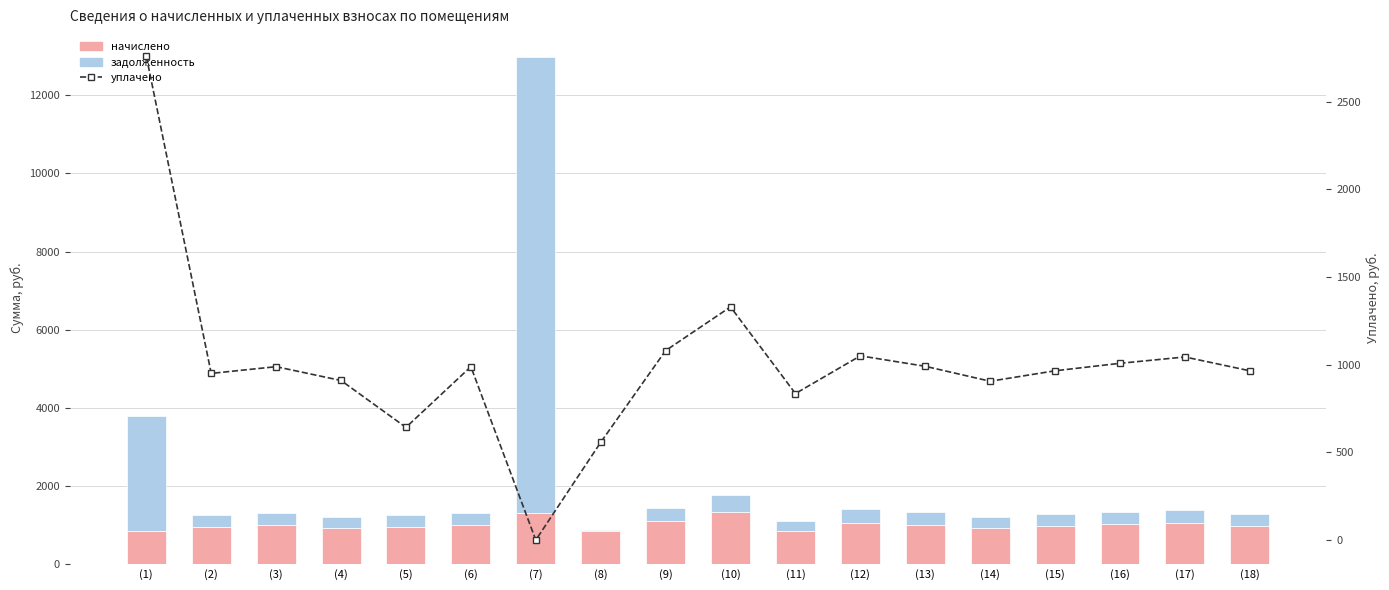

Reading left to right, list all the values displayed in this chart.

начислено: (1)=842.4	(2)=963.4	(3)=1002.2	(4)=922.3	(5)=963.4	(6)=1002.2	(7)=1306.8	(8)=846.7	(9)=1095.1	(10)=1347.8	(11)=846.7	(12)=1064.9	(13)=1004.4	(14)=918.0	(15)=978.5	(16)=1021.7	(17)=1058.4	(18)=978.5
задолженность: (1)=2960.4	(2)=307.7	(3)=320.2	(4)=294.6	(5)=307.7	(6)=320.2	(7)=11663.1	(8)=39.9	(9)=349.8	(10)=430.6	(11)=270.5	(12)=340.2	(13)=320.9	(14)=293.3	(15)=312.6	(16)=326.4	(17)=338.1	(18)=312.6
уплачено: (1)=2757.8	(2)=950.0	(3)=988.3	(4)=909.5	(5)=642.2	(6)=988.3	(7)=0.0	(8)=556.8	(9)=1079.9	(10)=1329.1	(11)=835.0	(12)=1050.1	(13)=990.5	(14)=905.2	(15)=964.9	(16)=1007.5	(17)=1043.7	(18)=964.9